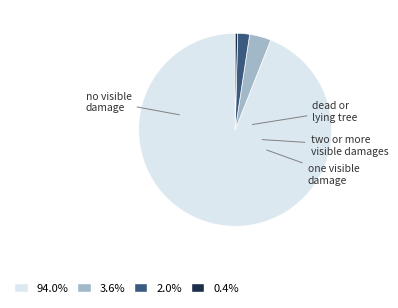

How many segments does this pie chart have?

4